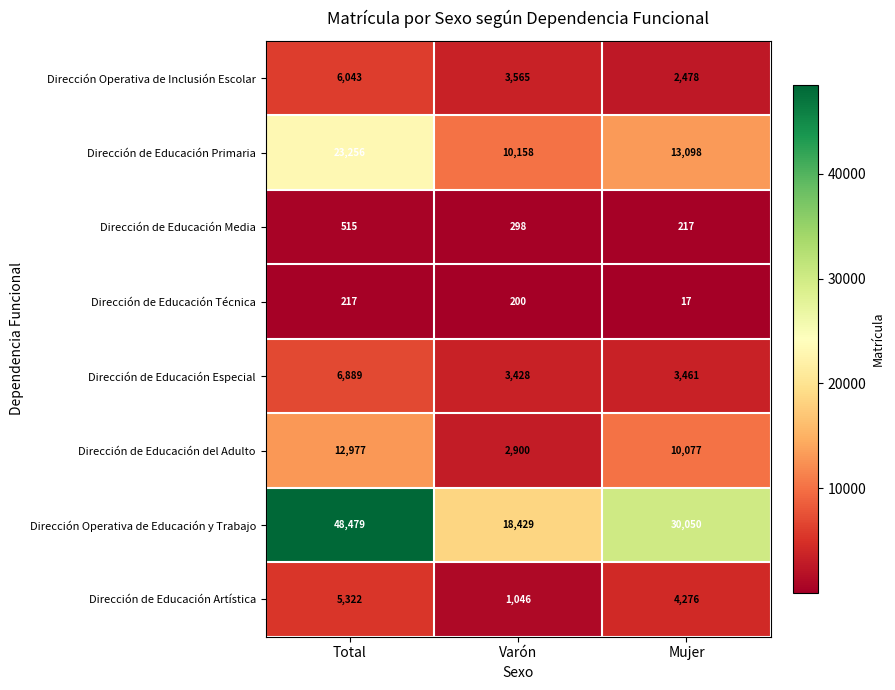

The Dirección de Educación Especial series shows 3461 at Mujer. True or false?

True